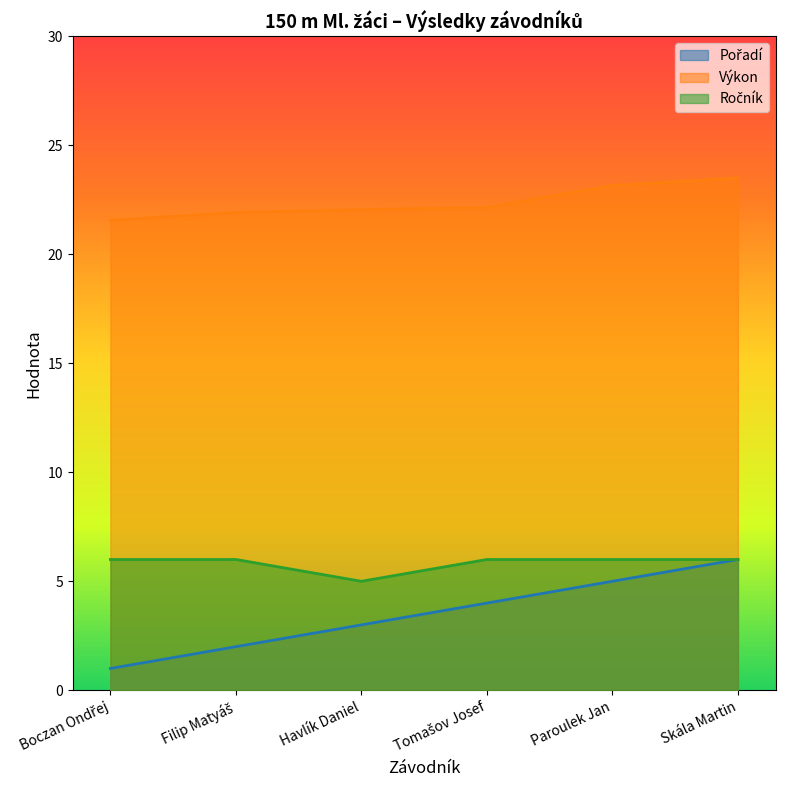

Which series has the largest total across all categories?

Výkon